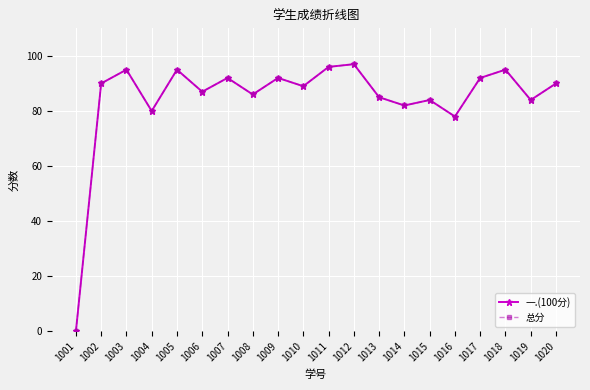

Which series has the largest total across all categories?

一.(100分)